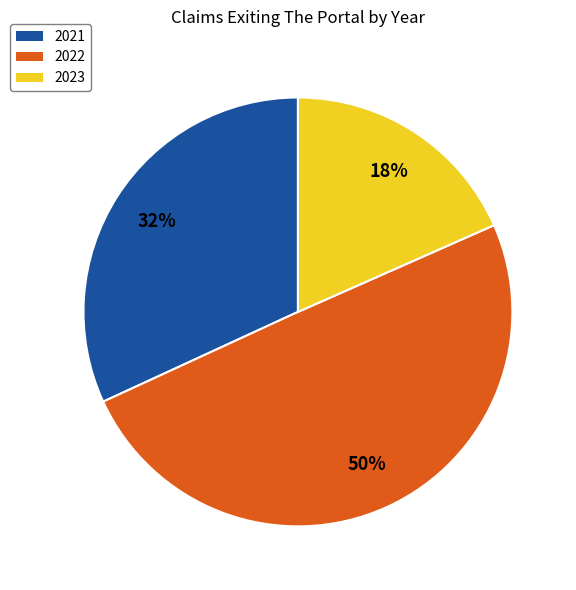

To the nearest percent, what is the average slice percentage?

33%